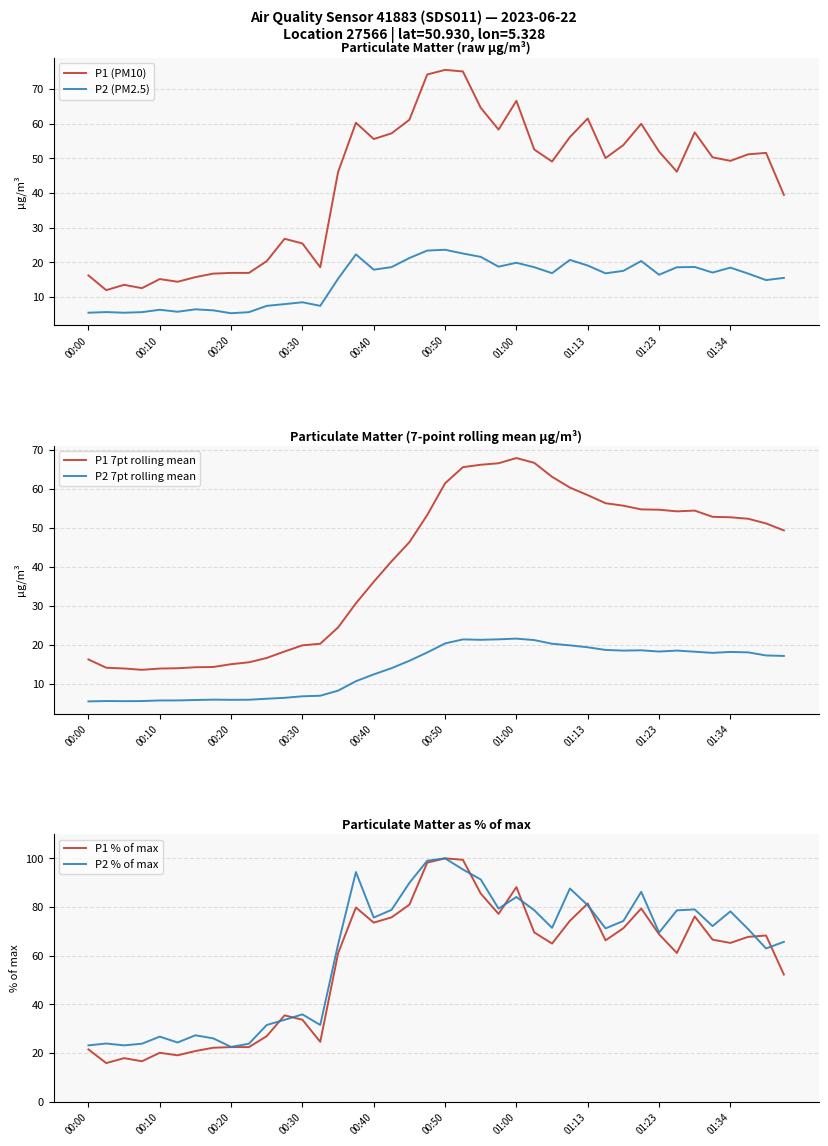

Which series has the largest range (max minus min)?

P1 % of max